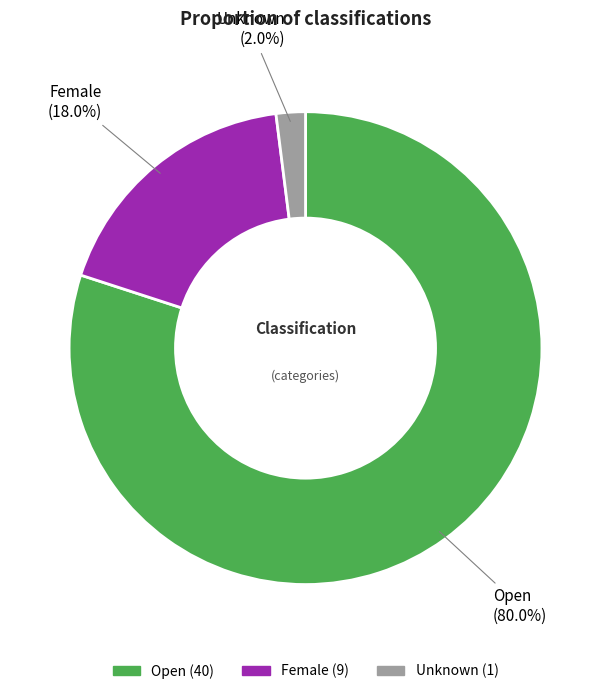

To the nearest percent, what is the difference between the Unknown and Open slice percentages?

78%